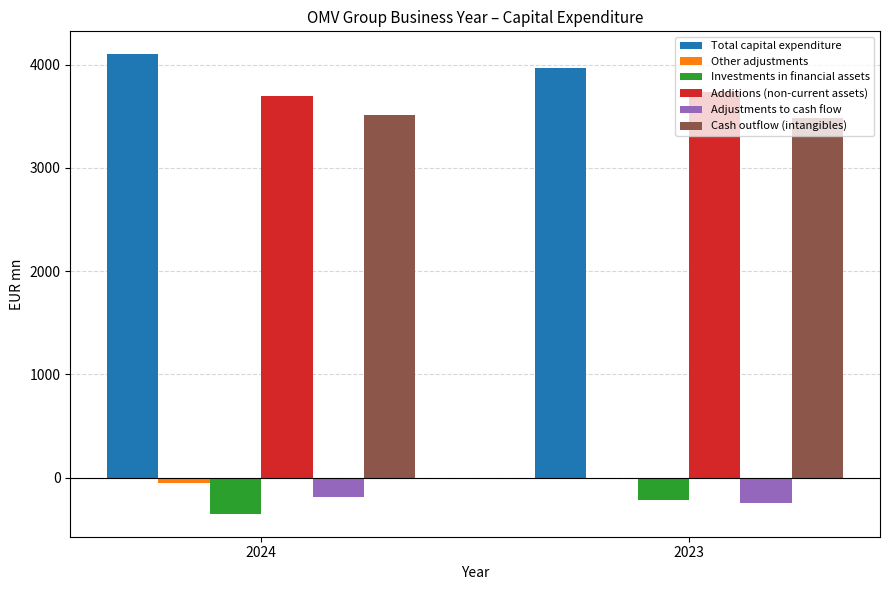

What is the maximum value for Investments in financial assets?

-215